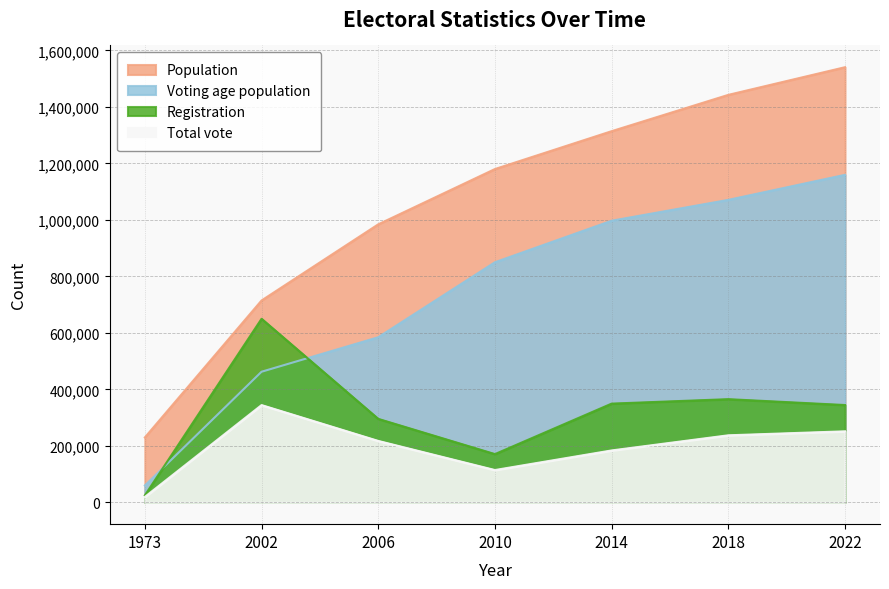

What is the difference between the maximum and minimum values in the Registration series?

625117